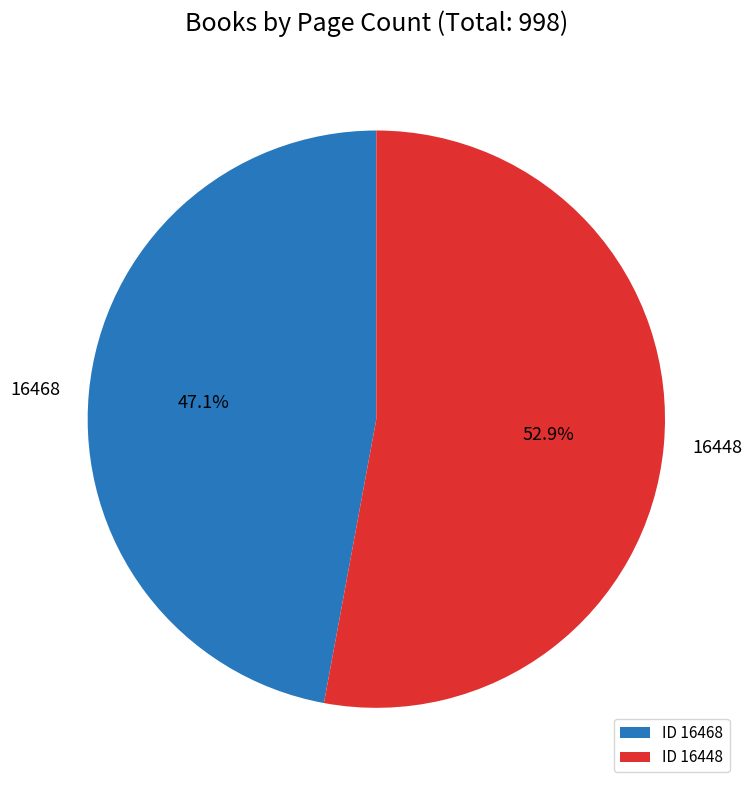

Does 16448 account for over 50% of the chart?

Yes